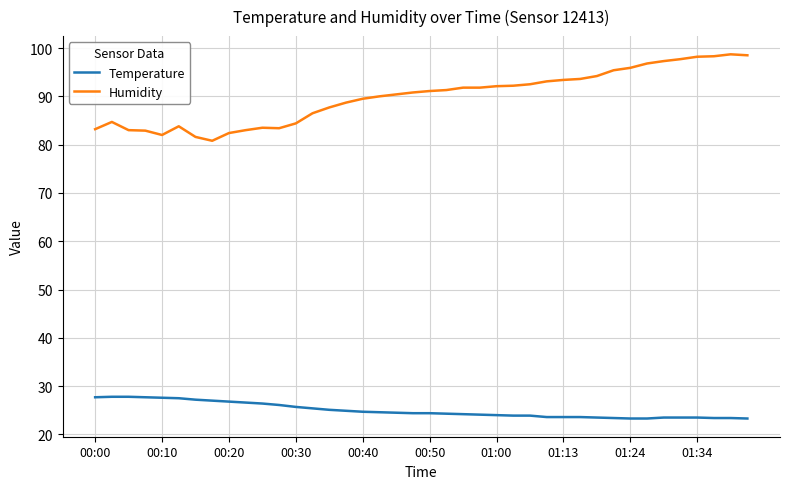

Count the number of data series in this chart.

2